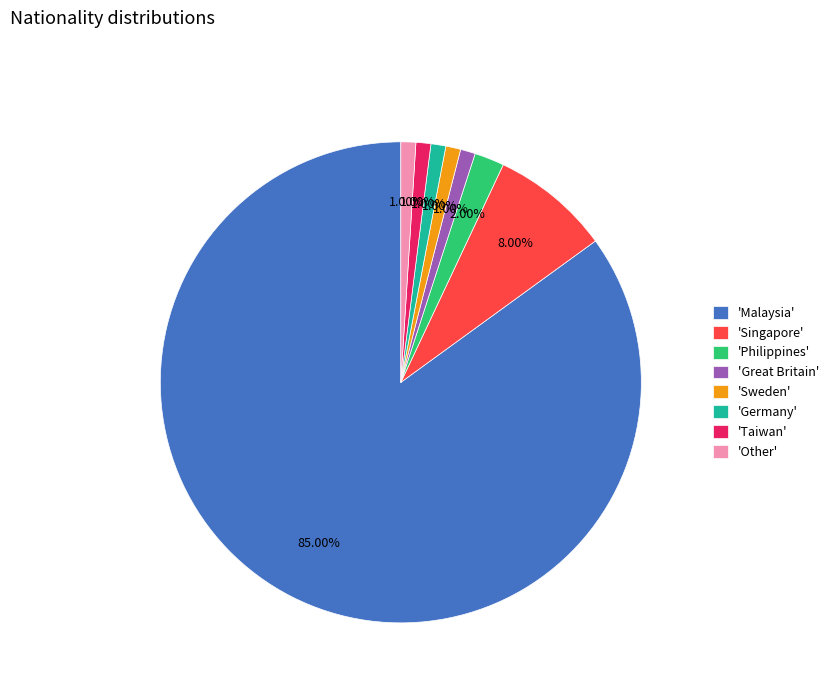

Count the number of slices in the pie.

8